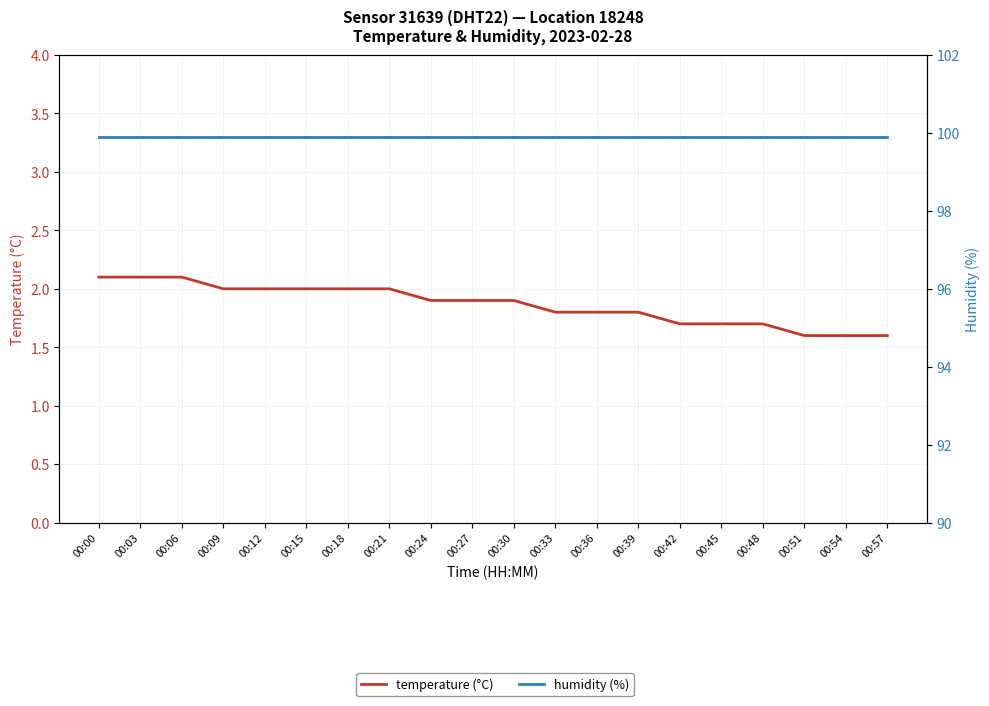

Rank the series at 00:15 from highest to lowest value.

humidity (%), temperature (°C)